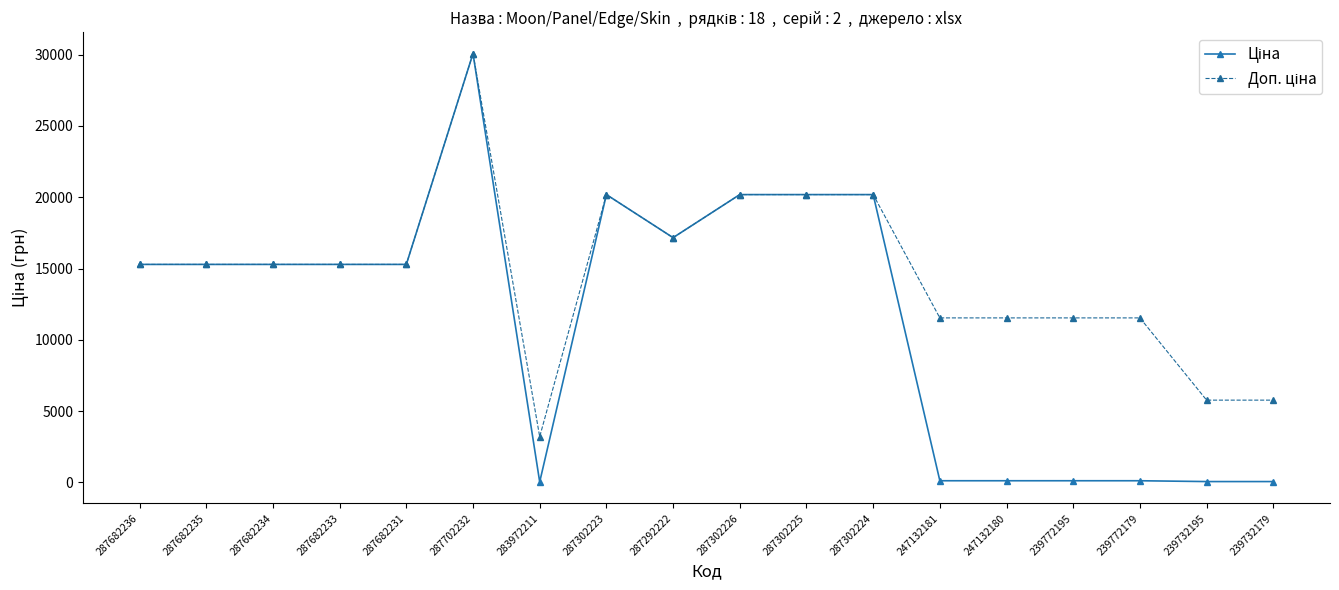

At which category does the chart reach its peak across all series?

287702232